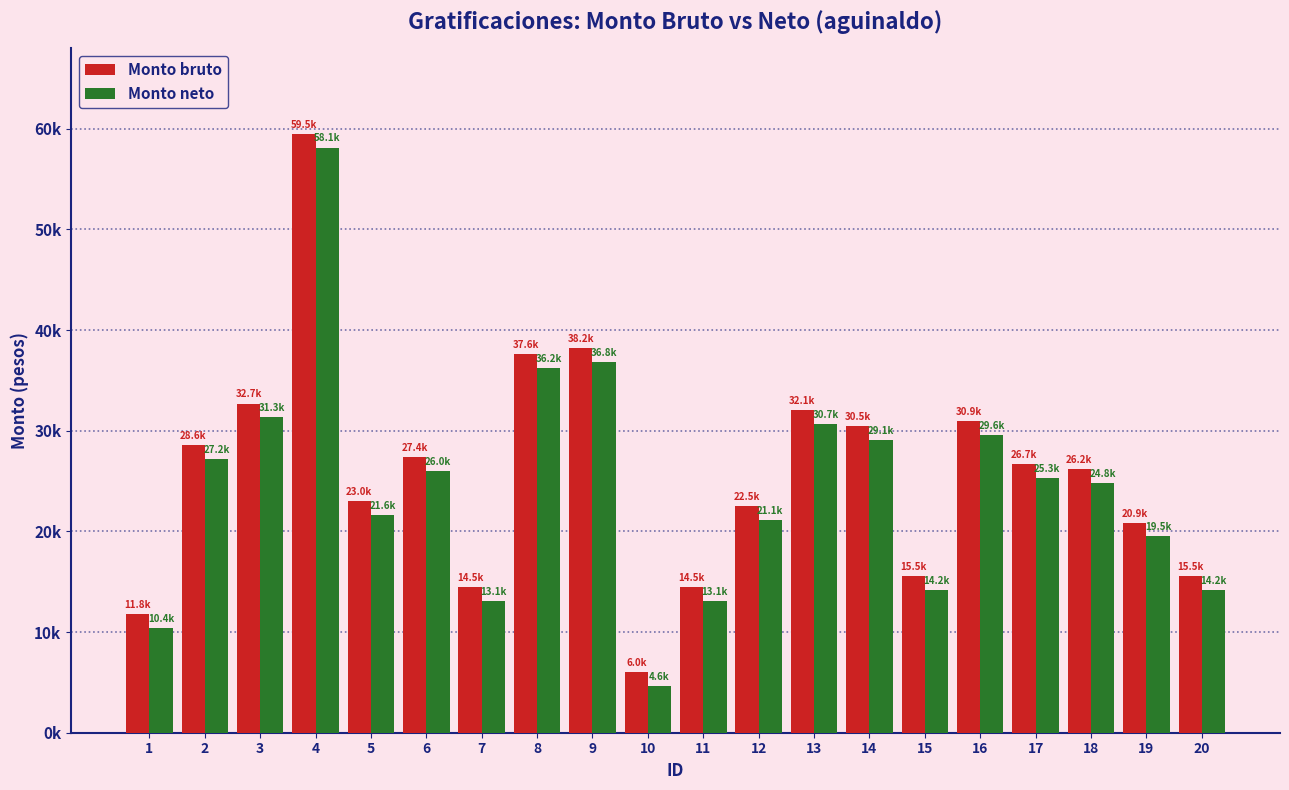

What is the maximum value shown in the chart?

59509.9